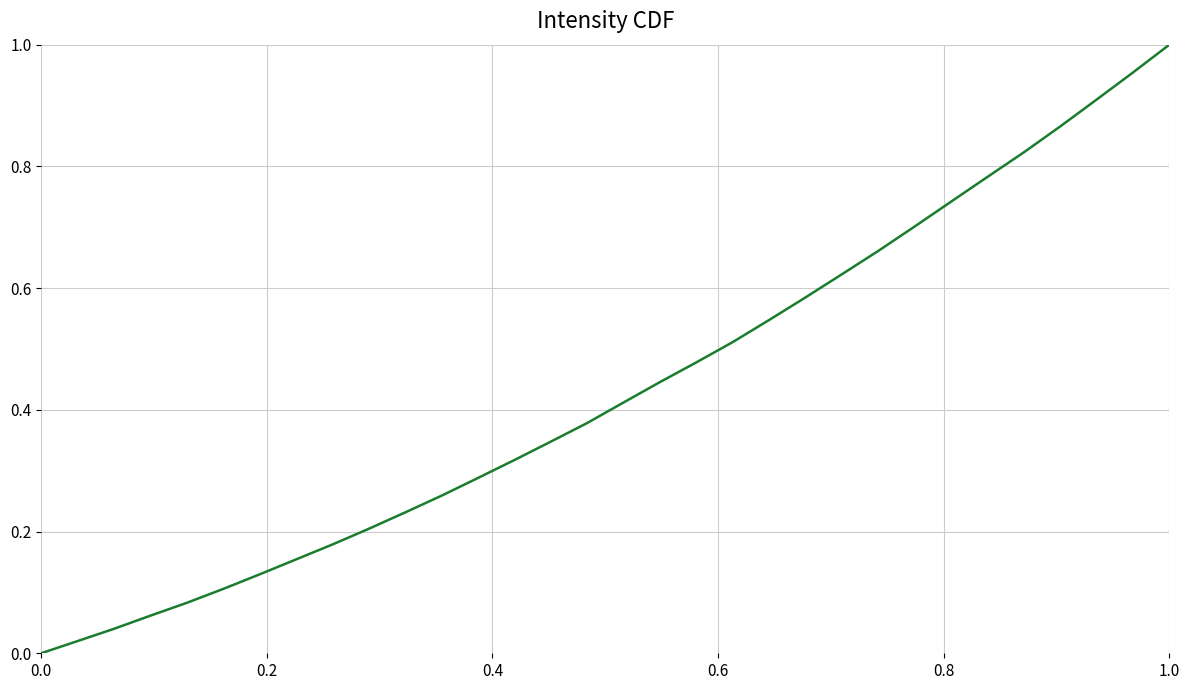

True or false: the data shows 1.5 at 1.0.

False